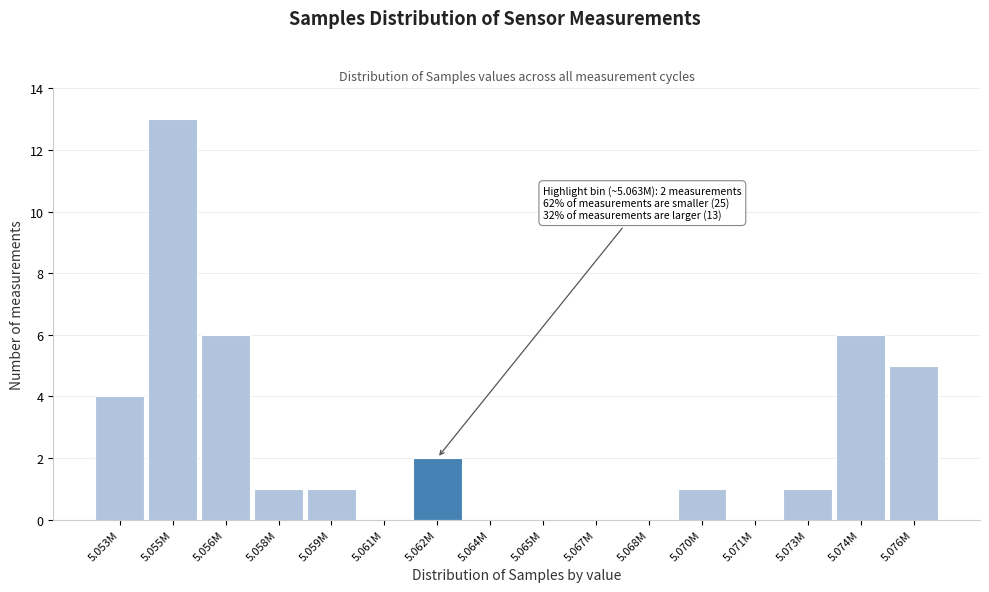

Reading left to right, transcribe all the data shown in this chart.

5.053M=4	5.055M=13	5.056M=6	5.058M=1	5.059M=1	5.061M=0	5.062M=2	5.064M=0	5.065M=0	5.067M=0	5.068M=0	5.070M=1	5.071M=0	5.073M=1	5.074M=6	5.076M=5